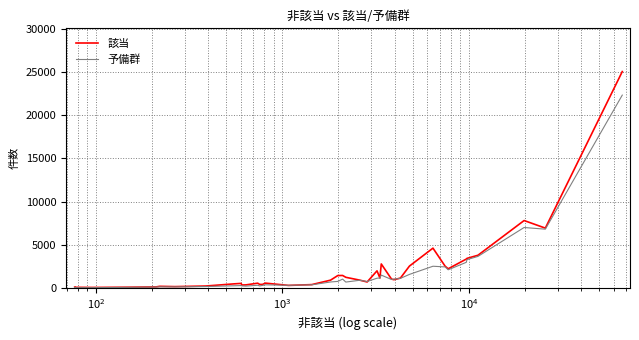

Which series has the largest range (max minus min)?

該当